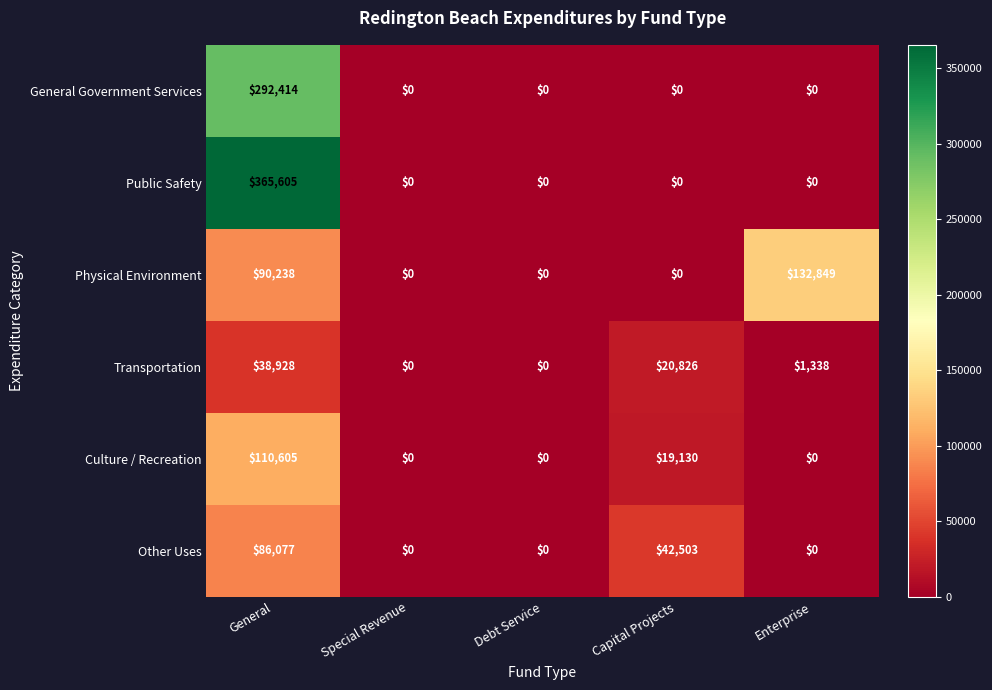

List the series in order of their peak value, highest first.

Public Safety, General Government Services, Physical Environment, Culture / Recreation, Other Uses, Transportation